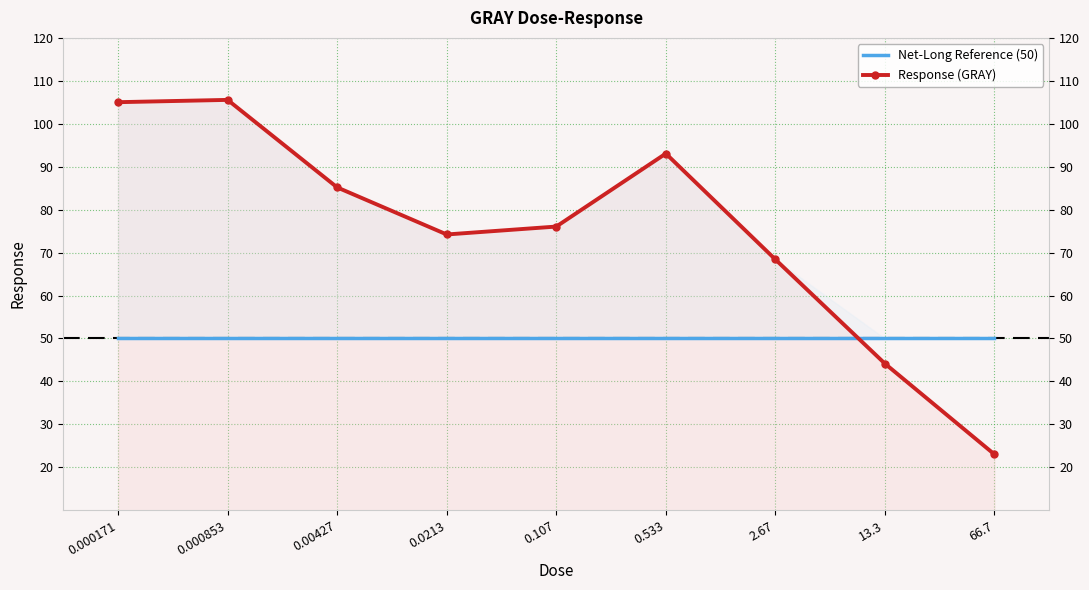

The Net-Long Reference (50) series shows 50.0 at 2.67. True or false?

True